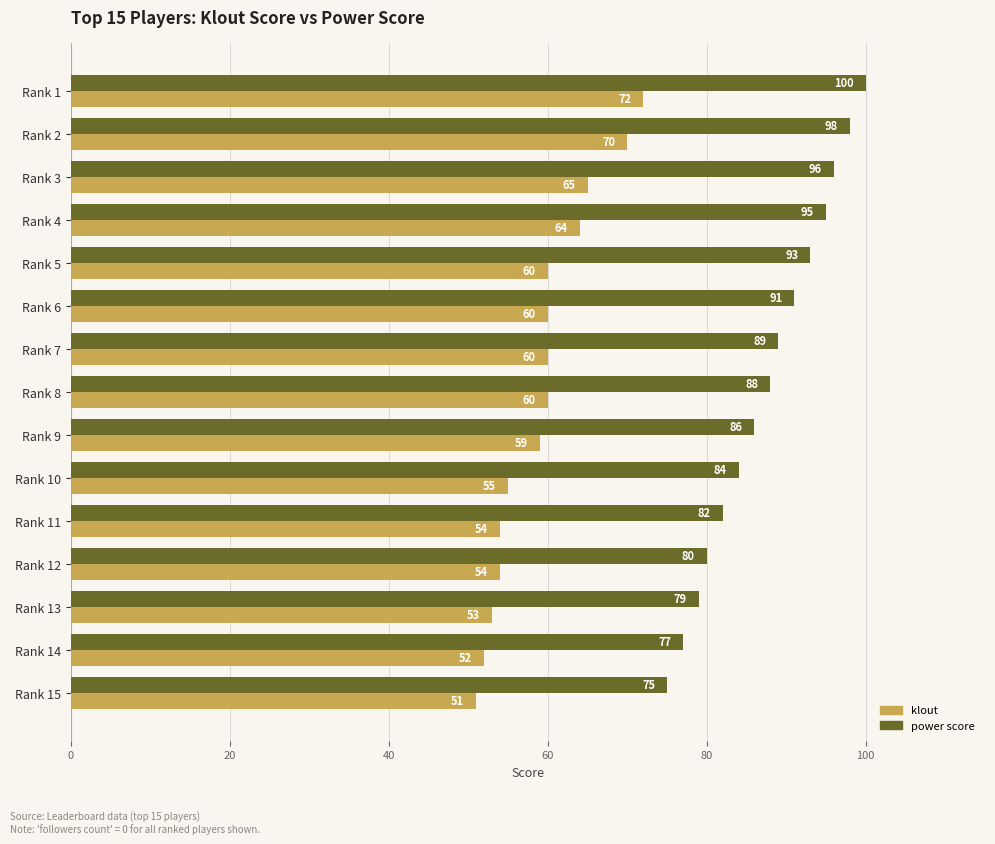

What are all the series names shown in the legend?

klout, power score